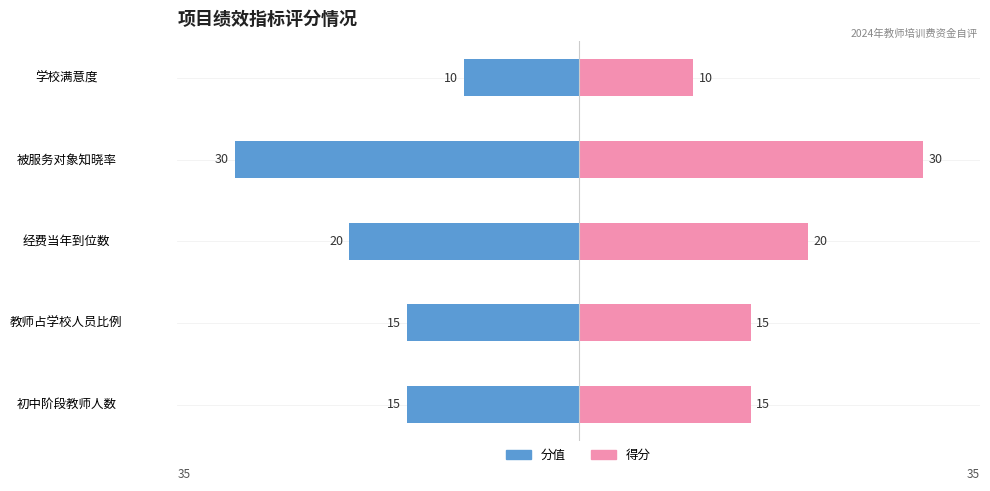

Are the bars grouped side by side (vs. stacked)?

Yes